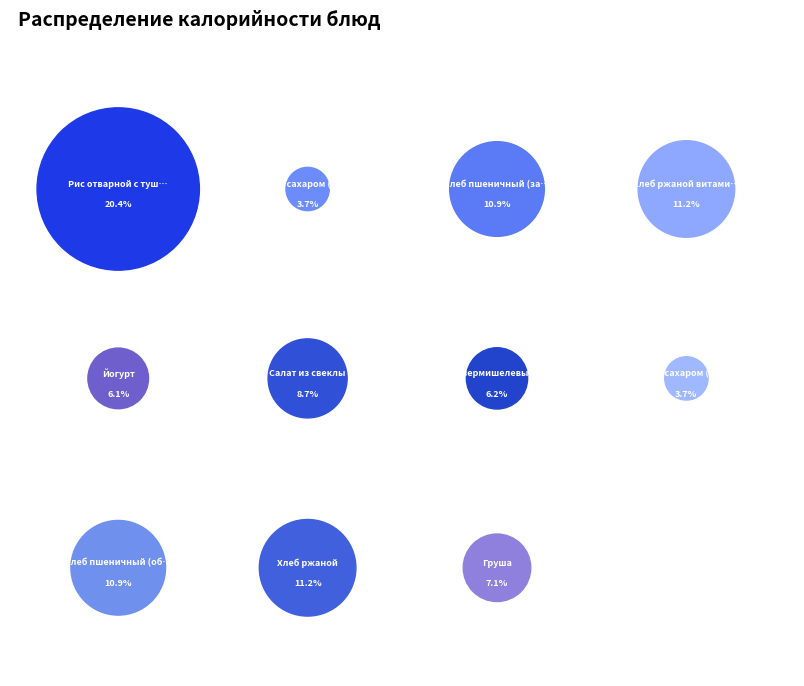

Does any single category account for the majority?

No